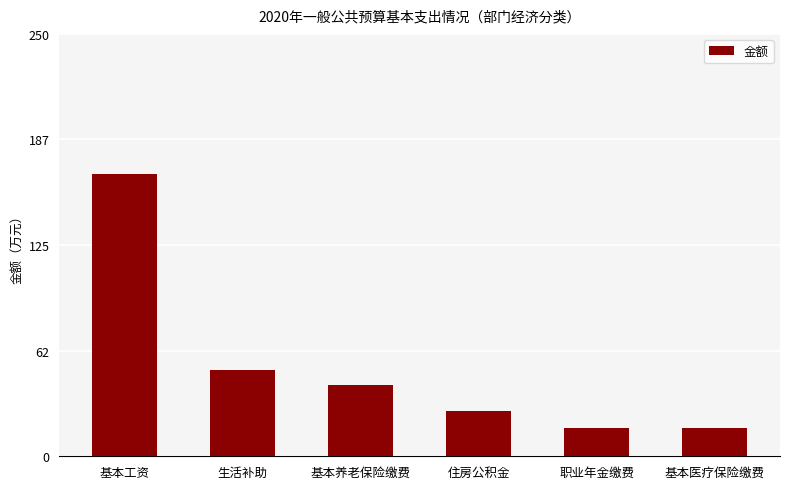

What is the smallest value displayed?

16.9